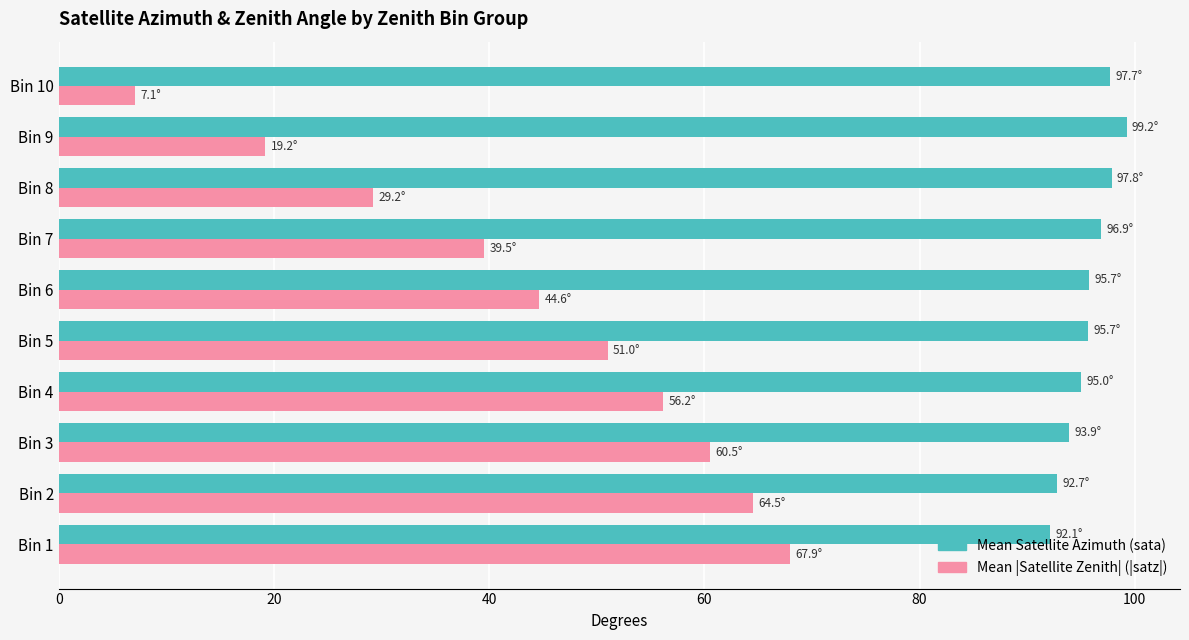

At which category does the chart reach its minimum across all series?

Bin 10